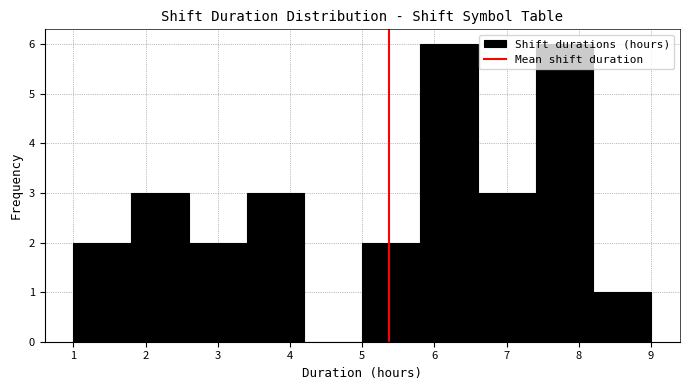

Reading left to right, list every bar in this chart as the range it spans on the x-axis followed by its height. The values are not printed on the chart, so give them approximately, as read against the axis.

1.0 to 1.8: 2
1.8 to 2.6: 3
2.6 to 3.4: 2
3.4 to 4.2: 3
4.2 to 5.0: 0
5.0 to 5.8: 2
5.8 to 6.6: 6
6.6 to 7.4: 3
7.4 to 8.2: 6
8.2 to 9.0: 1